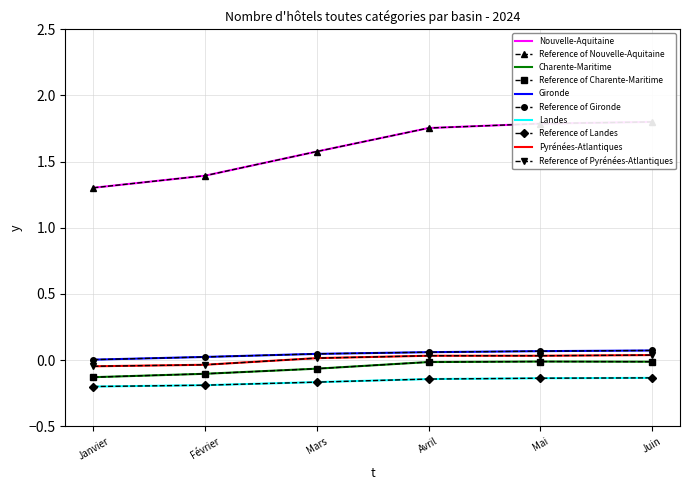

True or false: Gironde and Charente-Maritime intersect in this chart.

False